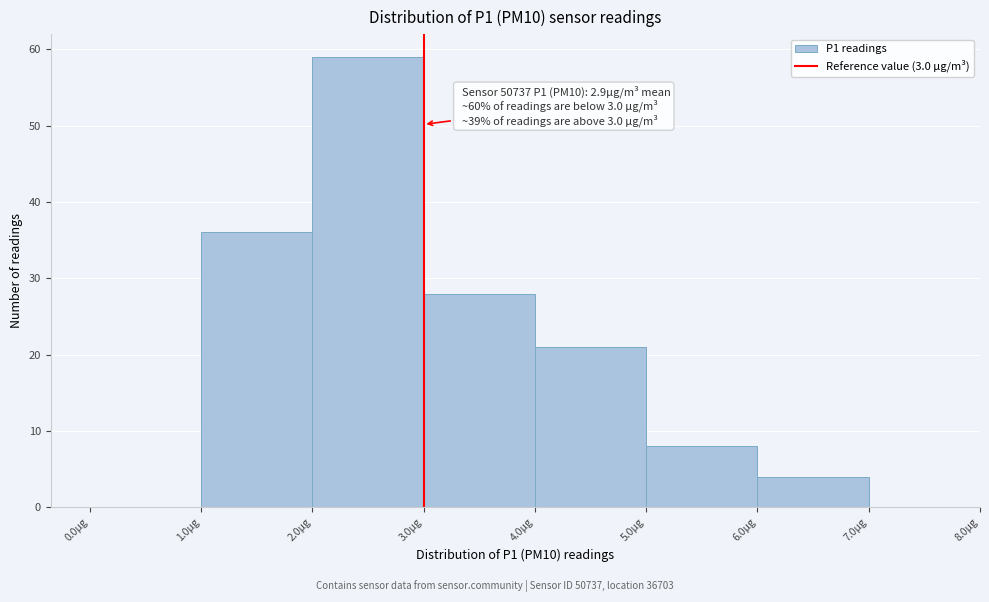

Which range on the x-axis has the tallest bar?

2 to 3